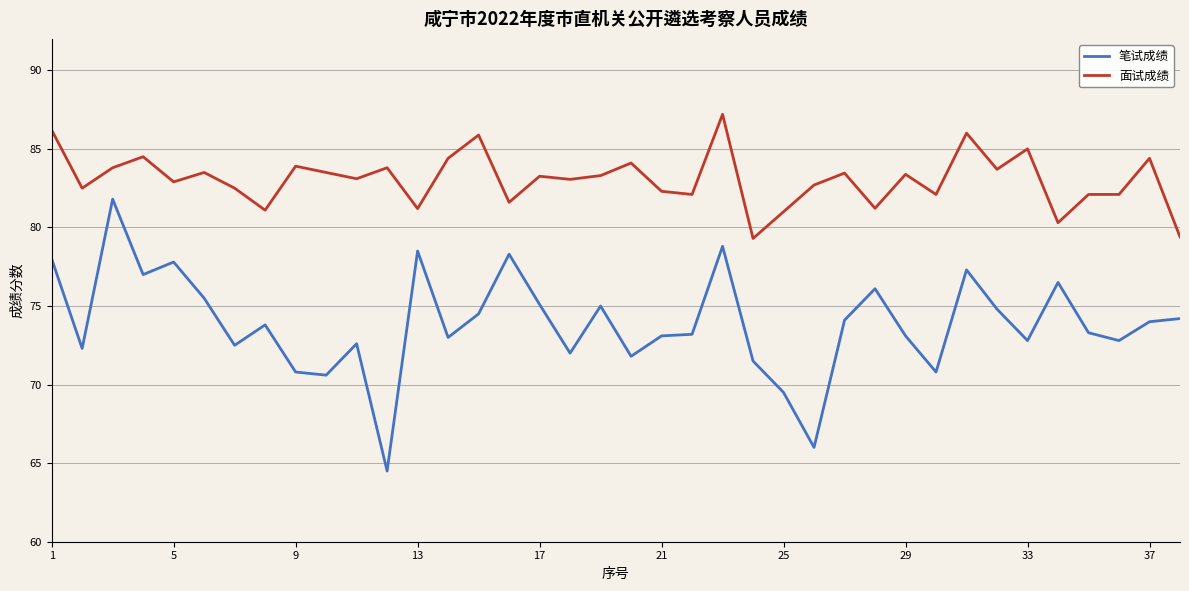

What are all the series names shown in the legend?

笔试成绩, 面试成绩